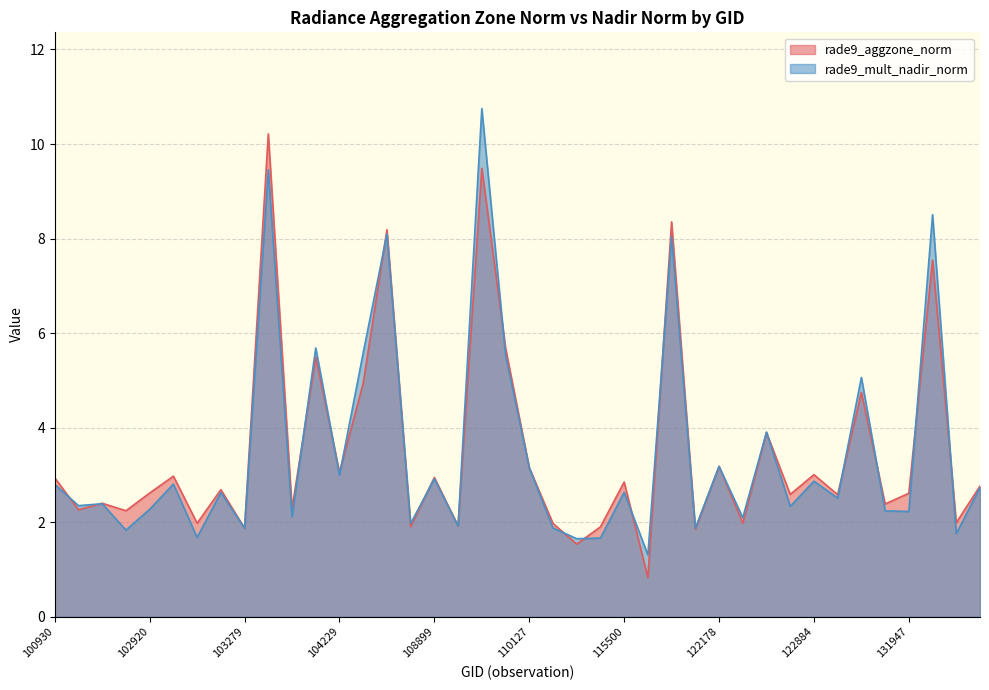

Is it true that rade9_mult_nadir_norm equals 2.2 at 131768?

True